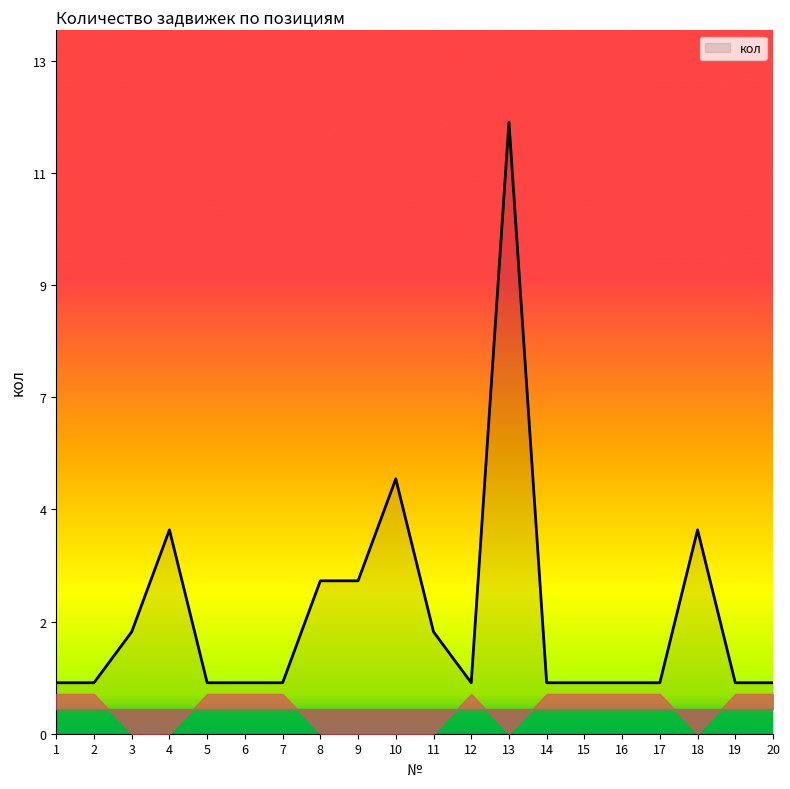

Which has a higher value, 5 or 12?

5